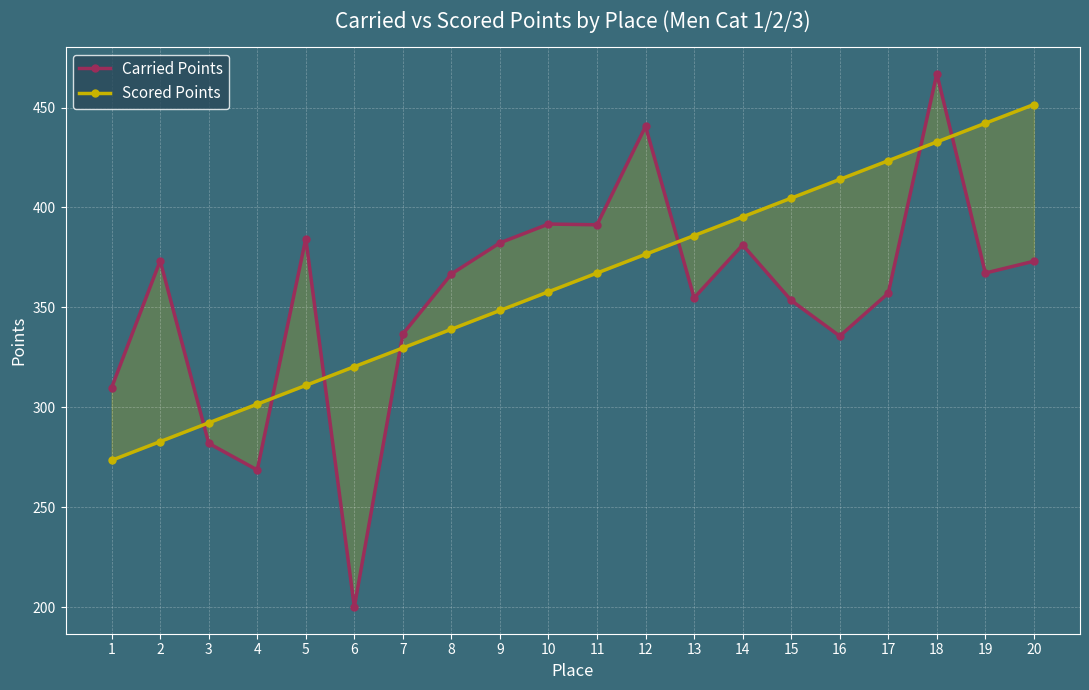

Reading left to right, transcribe all the data shown in this chart.

Carried Points: 309.9	373.3	282.0	268.6	384.4	200.0	336.7	366.7	382.3	391.7	391.3	440.6	354.8	381.3	353.5	335.6	357.1	466.9	367.2	373.1
Scored Points: 273.5	282.8	292.2	301.6	311.0	320.3	329.7	339.1	348.4	357.8	367.2	376.6	385.9	395.3	404.7	414.1	423.4	432.8	442.2	451.6